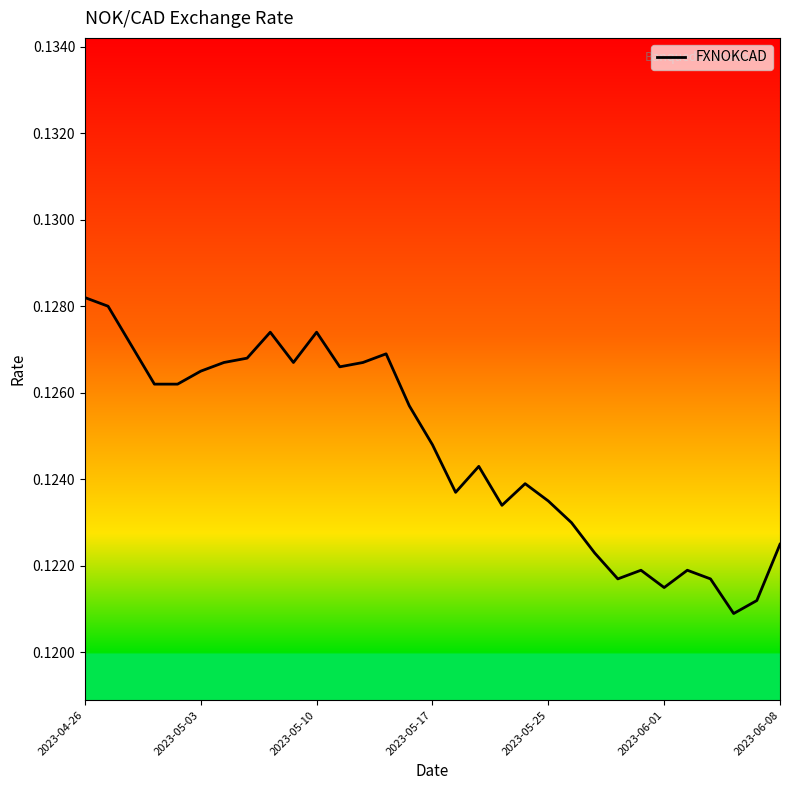

How many lines are shown in the chart?

1